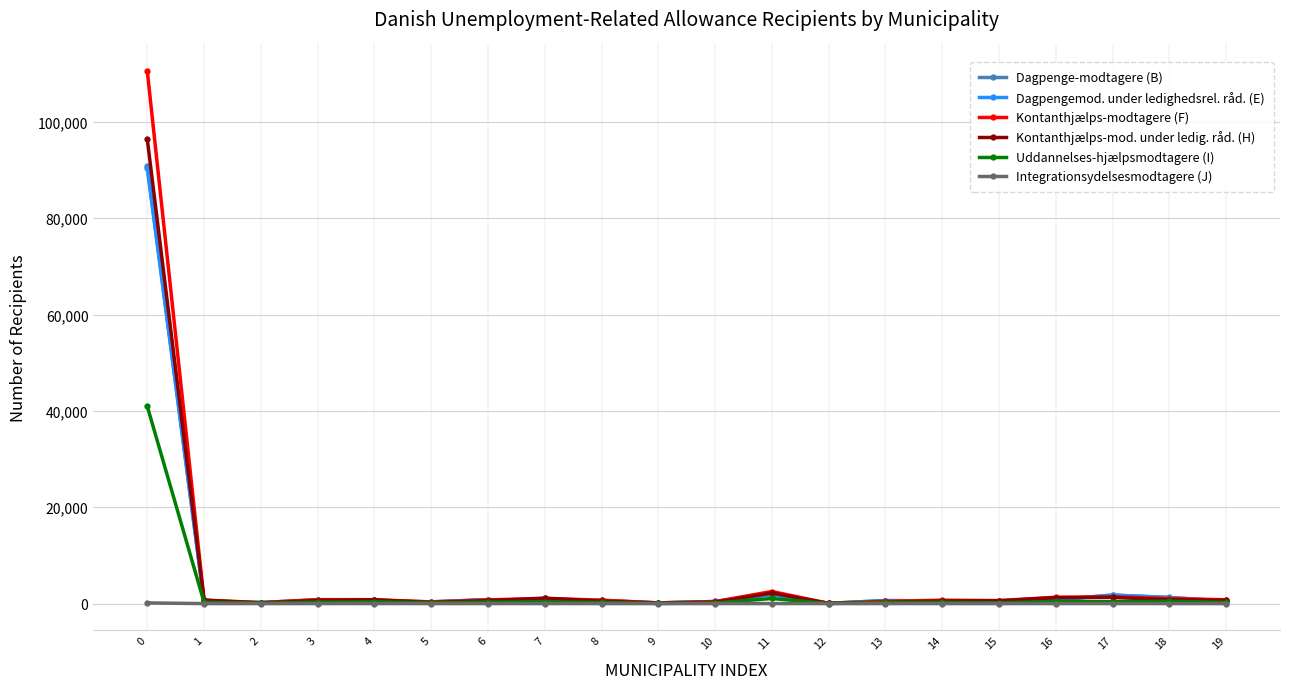

What is the value of the Kontanthjælps-mod. under ledig. råd. (H) point at the 18th from the left?

1280